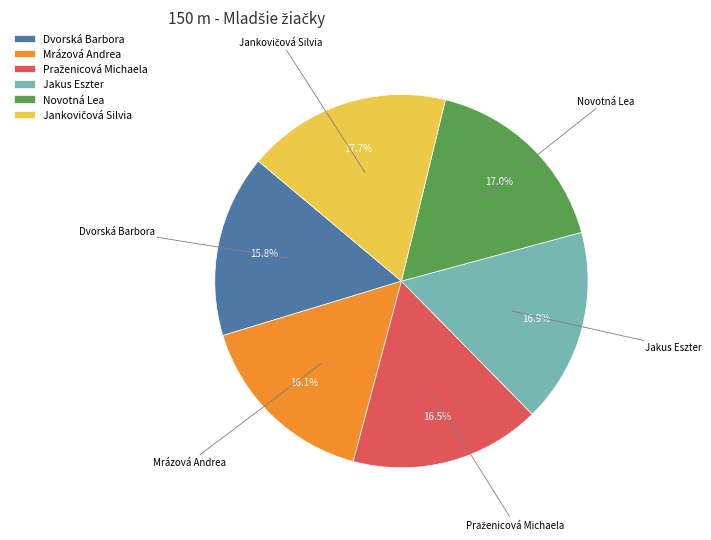

Approximately how many times larger is the value at Mrázová Andrea compared to Jakus Eszter?

1.0